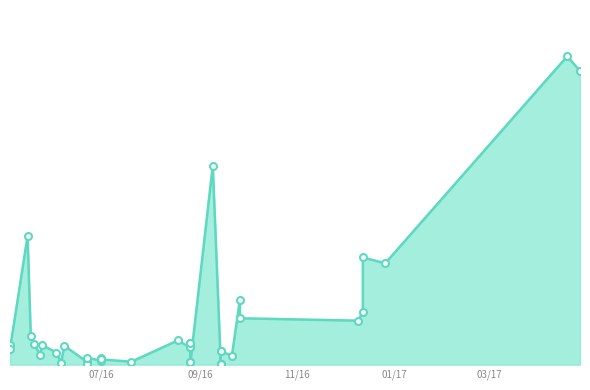

What is the change in value from 25.05.2016 to 26.08.2016?

-305.8